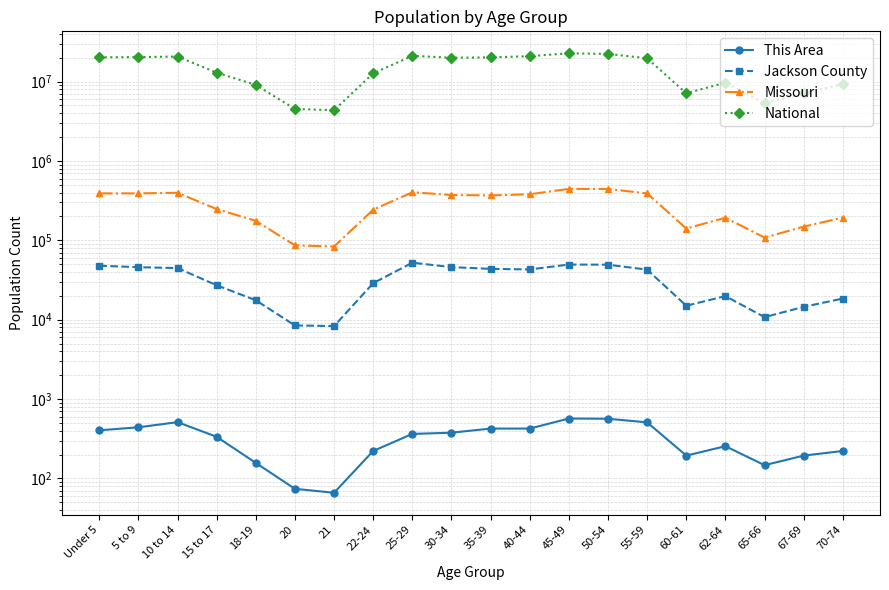

True or false: Missouri has more than 1 points higher than both neighbors.

True